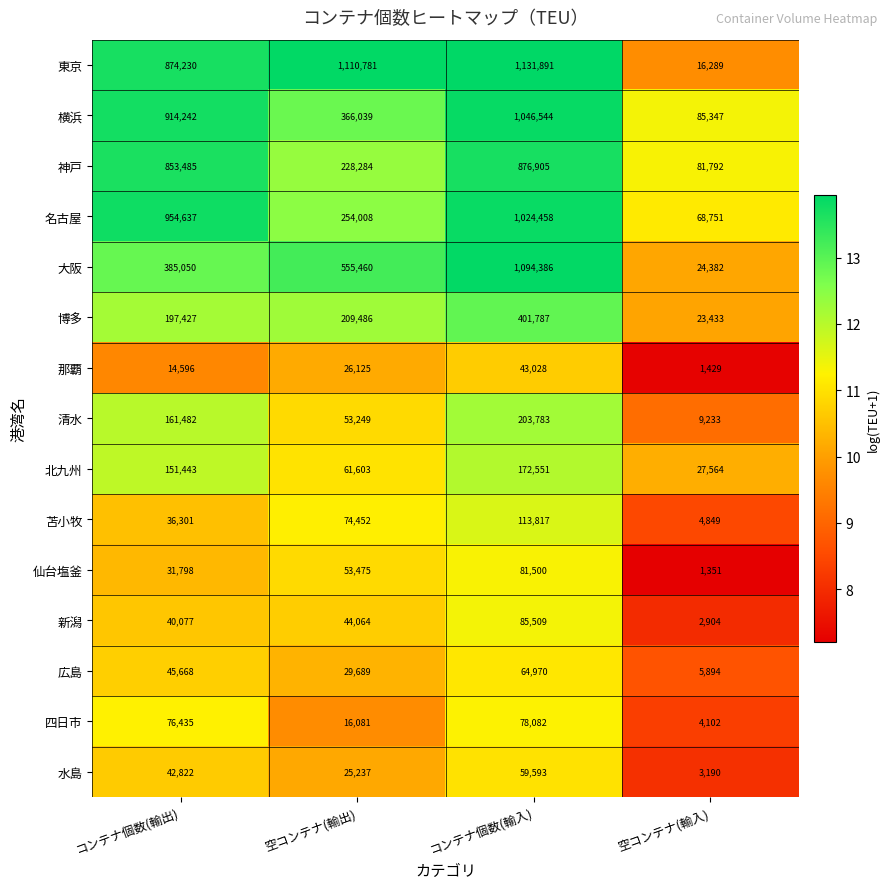

How many 広島 values are between 29689 and 64970?

3